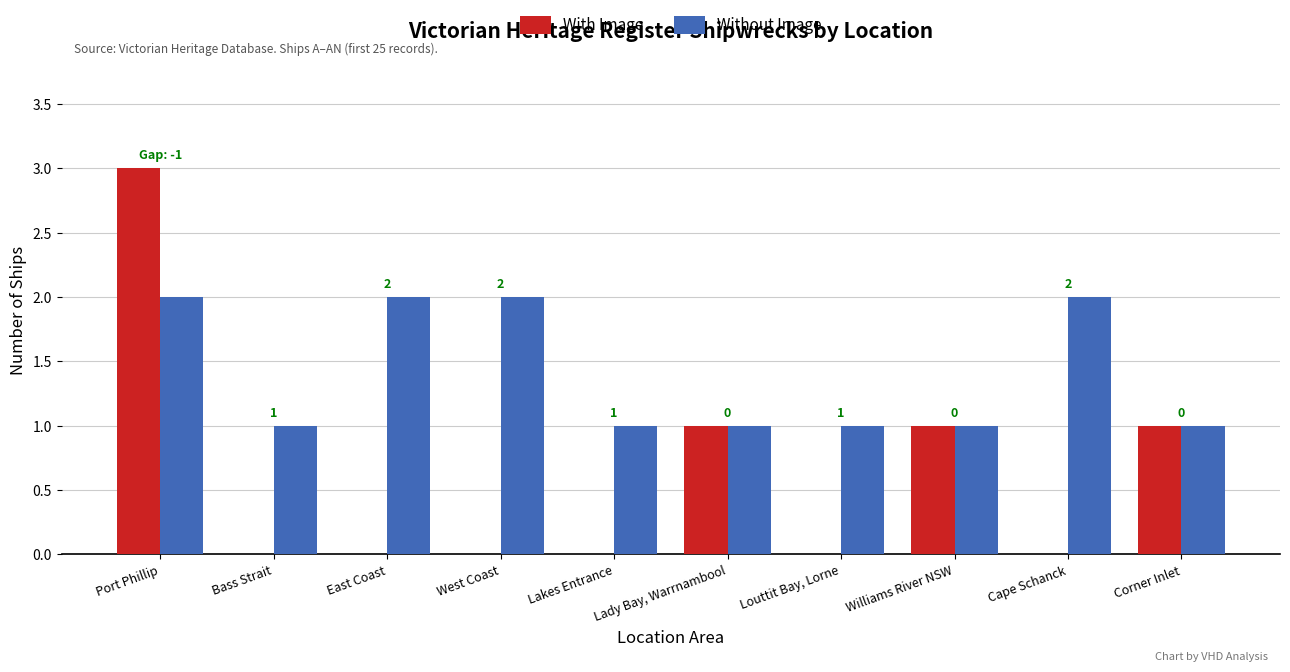

Which series has the largest range (max minus min)?

With Image